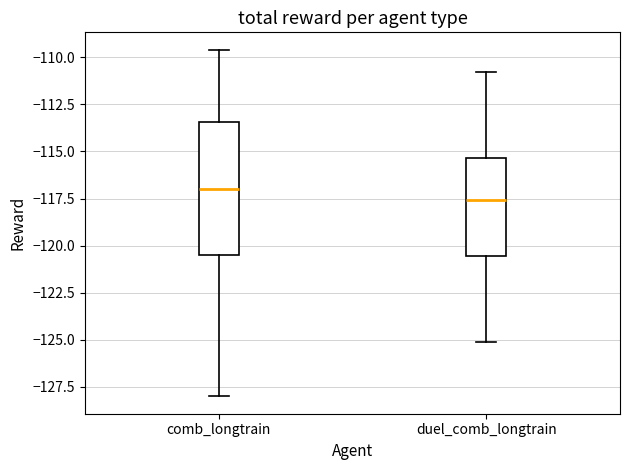

Reading left to right, transcribe this box plot: for each box, give where its median line is, the range the box spans, and where its two whiskers end, as read against the y-axis. The values are not printed on the chart, so give them approximately, as read against the axis.

comb_longtrain: median -117.0, box -120.5 to -113.5, whiskers -128.0 to -109.5
duel_comb_longtrain: median -117.5, box -120.5 to -115.5, whiskers -125.0 to -111.0